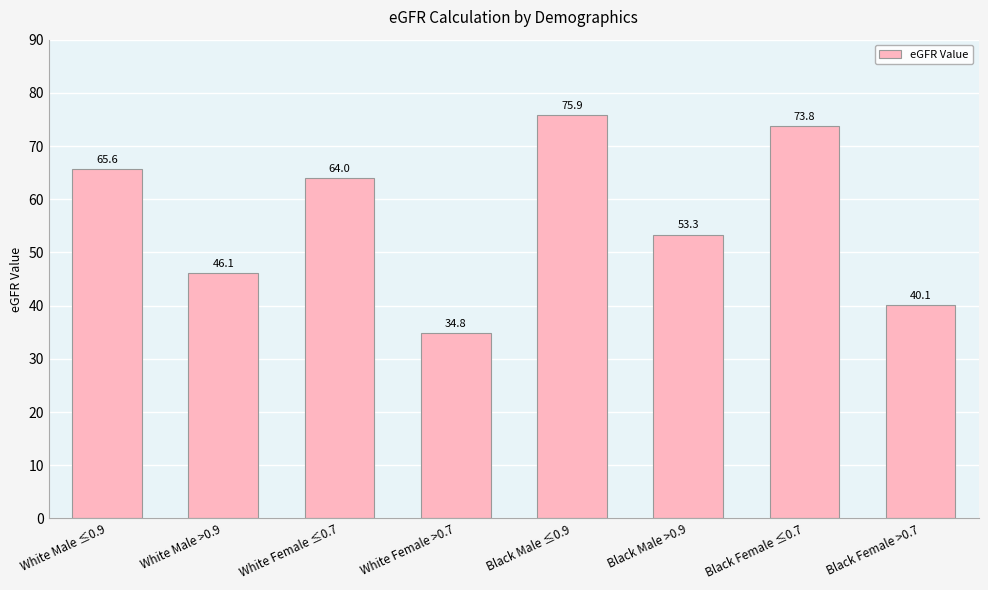

What value does the data have at Black Male ≤0.9?

75.9